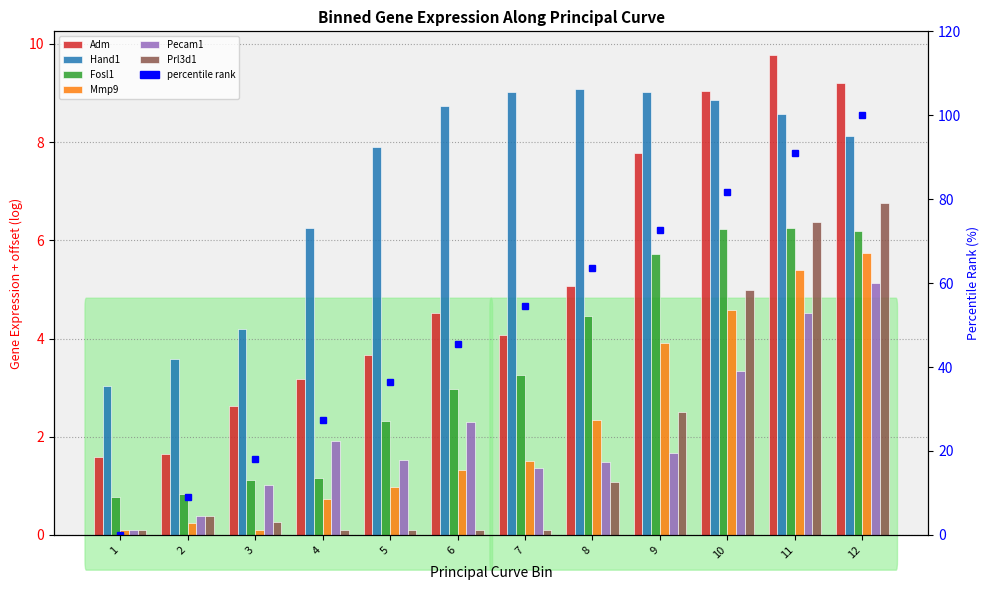

How many data points does each series have?

12